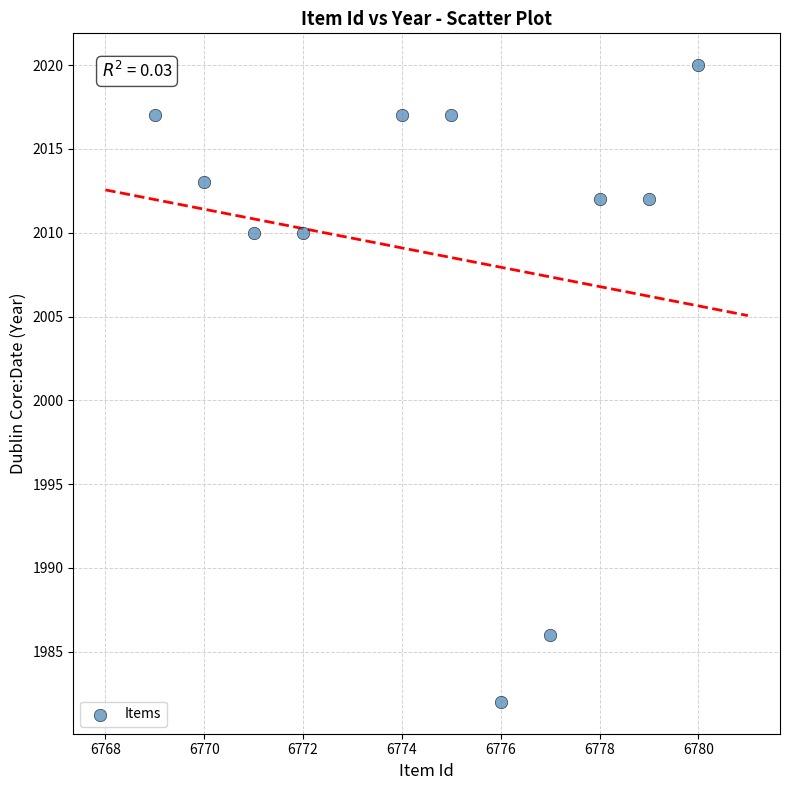

What is the average Y value?

2009